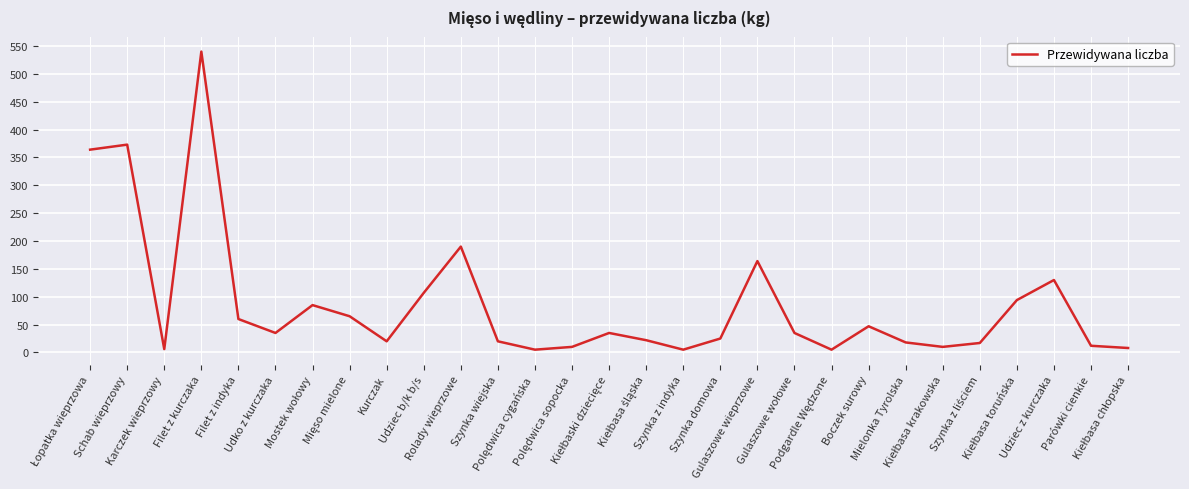

How many categories are shown in the chart?

29